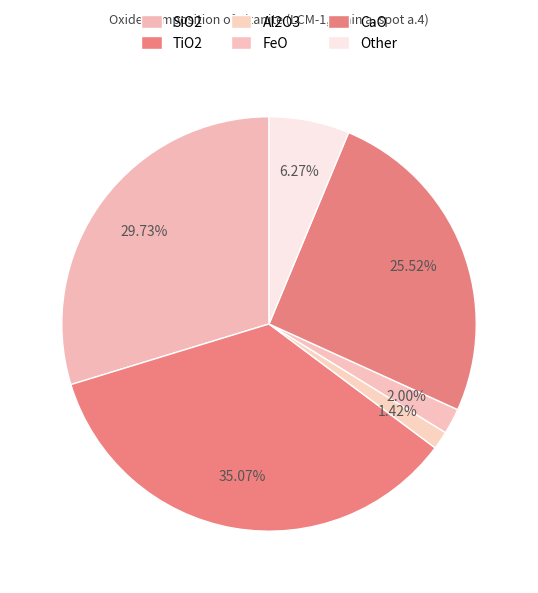

How many slices are in this pie chart?

6